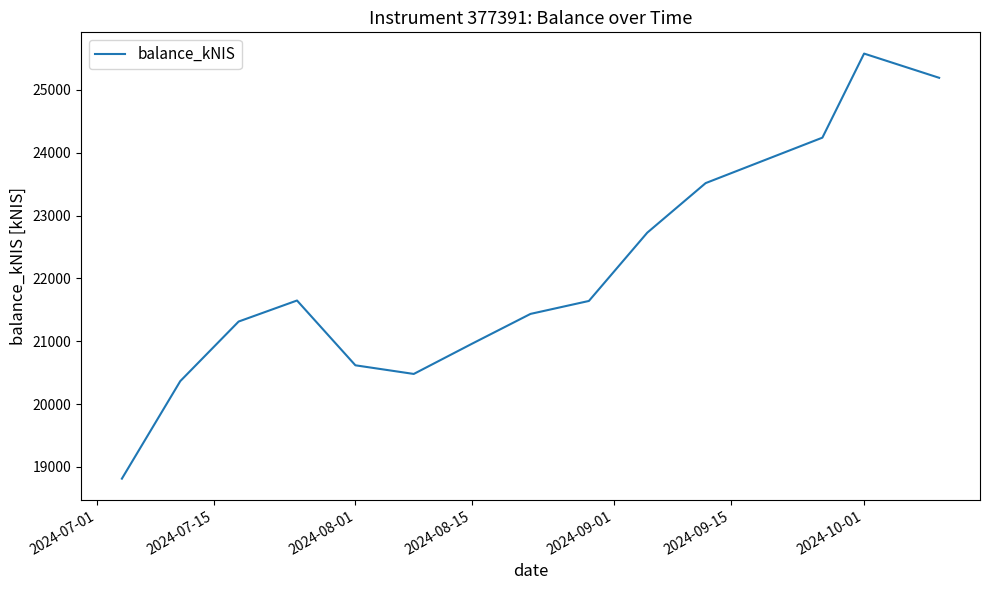

What is the difference between the maximum and minimum values?

6763.5